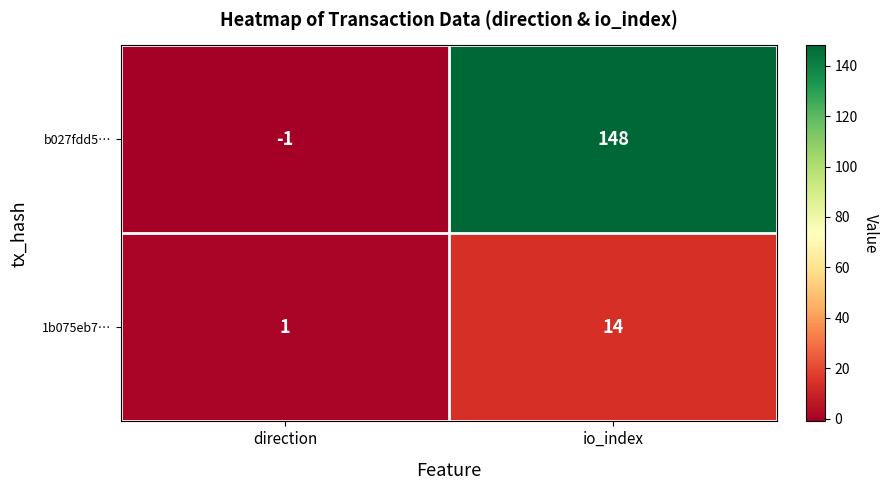

The value of 1b075eb7… at io_index is 5. True or false?

False